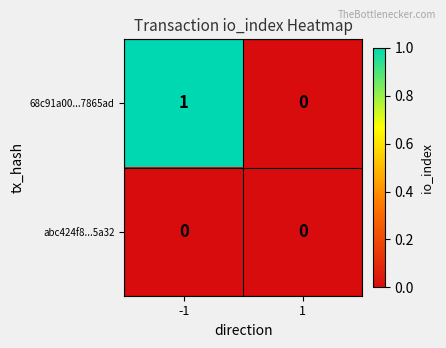

How many categories are shown in the chart?

2